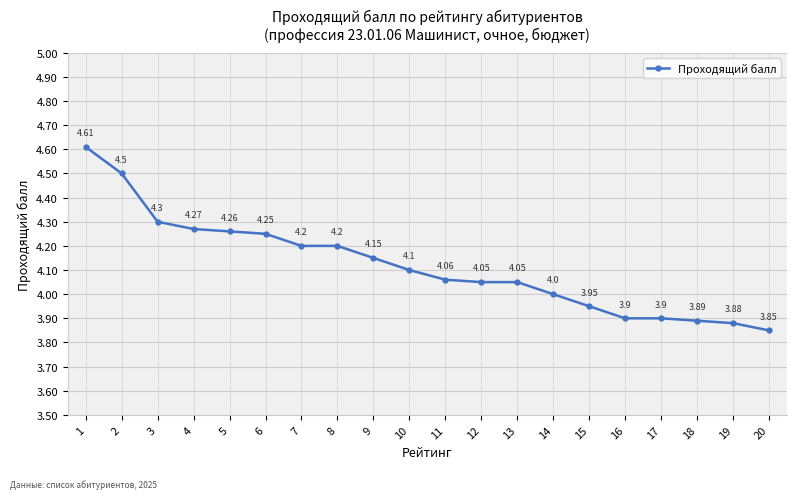

What is the ratio of the value at 11 to the value at 7?

1.0